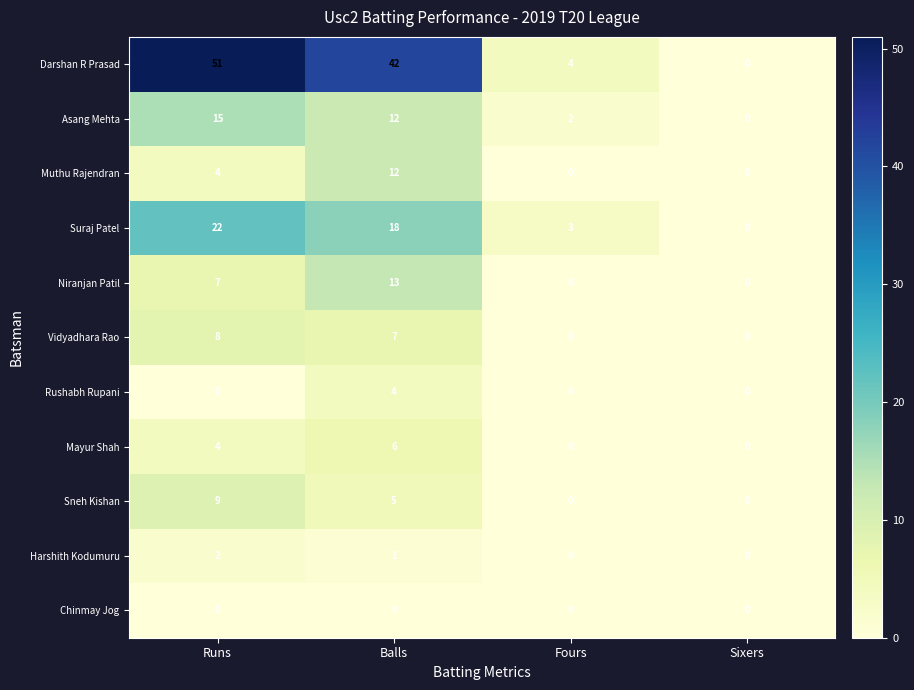

At which label does Niranjan Patil reach its peak?

Balls